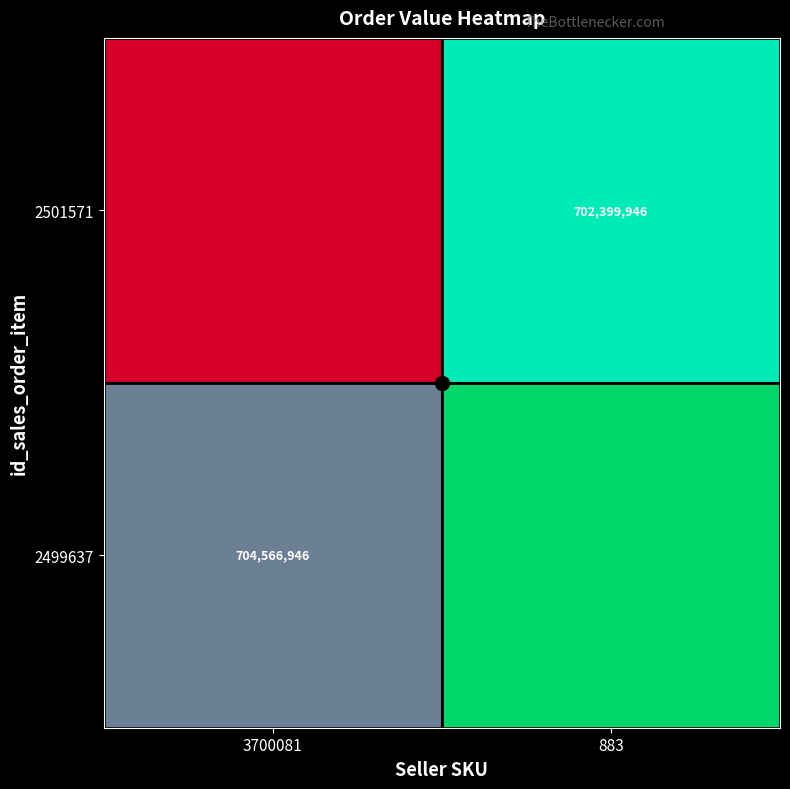

How many data points does each series have?

2